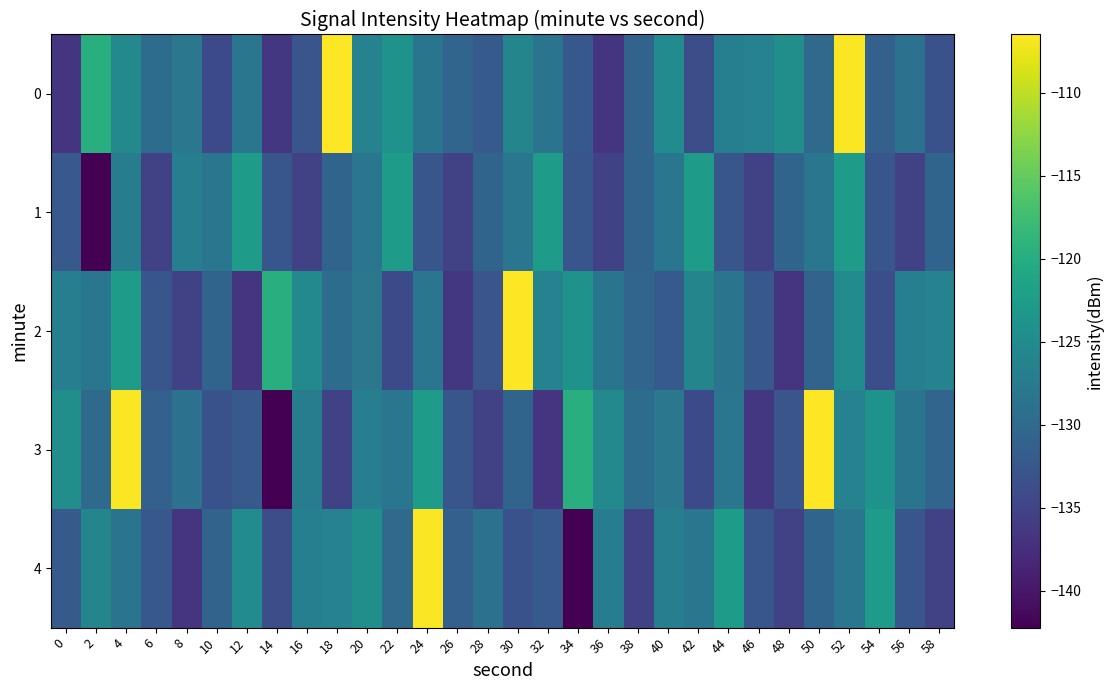

Reading left to right, what are all the values shown in this chart?

0: 0=-136.7	2=-119.6	4=-125.5	6=-129.6	8=-128.0	10=-134.3	12=-128.2	14=-136.4	16=-132.9	18=-106.5	20=-126.4	22=-124.0	24=-128.3	26=-130.5	28=-132.0	30=-126.0	32=-128.5	34=-132.3	36=-136.7	38=-130.9	40=-124.9	42=-133.7	44=-126.8	46=-126.4	48=-124.6	50=-129.9	52=-106.7	54=-131.3	56=-128.8	58=-133.3
1: 0=-132.2	2=-142.2	4=-127.1	6=-135.2	8=-127.0	10=-128.1	12=-122.6	14=-132.7	16=-135.3	18=-130.8	20=-128.1	22=-122.6	24=-132.7	26=-135.3	28=-130.8	30=-128.1	32=-122.6	34=-132.7	36=-135.3	38=-130.8	40=-128.1	42=-122.6	44=-132.7	46=-135.3	48=-130.8	50=-128.1	52=-122.6	54=-132.7	56=-135.3	58=-130.8
2: 0=-127.0	2=-128.1	4=-122.6	6=-132.7	8=-135.3	10=-130.8	12=-136.7	14=-119.6	16=-125.5	18=-129.6	20=-128.0	22=-134.3	24=-128.2	26=-136.4	28=-132.9	30=-106.5	32=-126.4	34=-124.0	36=-128.3	38=-130.5	40=-132.0	42=-126.0	44=-128.5	46=-132.3	48=-136.7	50=-130.9	52=-124.9	54=-133.7	56=-126.8	58=-126.4
3: 0=-124.6	2=-129.9	4=-106.7	6=-131.3	8=-128.8	10=-133.3	12=-132.2	14=-142.2	16=-127.1	18=-135.2	20=-127.0	22=-128.1	24=-122.6	26=-132.7	28=-135.3	30=-130.8	32=-136.7	34=-119.6	36=-125.5	38=-129.6	40=-128.0	42=-134.3	44=-128.2	46=-136.4	48=-132.9	50=-106.5	52=-126.4	54=-124.0	56=-128.3	58=-130.5
4: 0=-132.0	2=-126.0	4=-128.5	6=-132.3	8=-136.7	10=-130.9	12=-124.9	14=-133.7	16=-126.8	18=-126.4	20=-124.6	22=-129.9	24=-106.7	26=-131.3	28=-128.8	30=-133.3	32=-132.2	34=-142.2	36=-127.1	38=-135.2	40=-127.0	42=-128.1	44=-122.6	46=-132.7	48=-135.3	50=-130.8	52=-128.1	54=-122.6	56=-132.7	58=-135.3